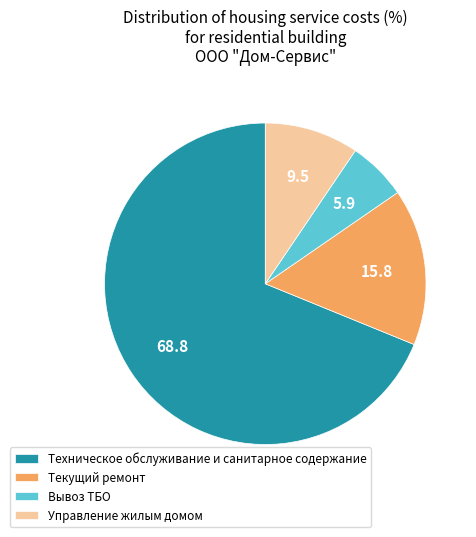

Which slice represents more than half of the pie?

Техническое обслуживание и санитарное содержание